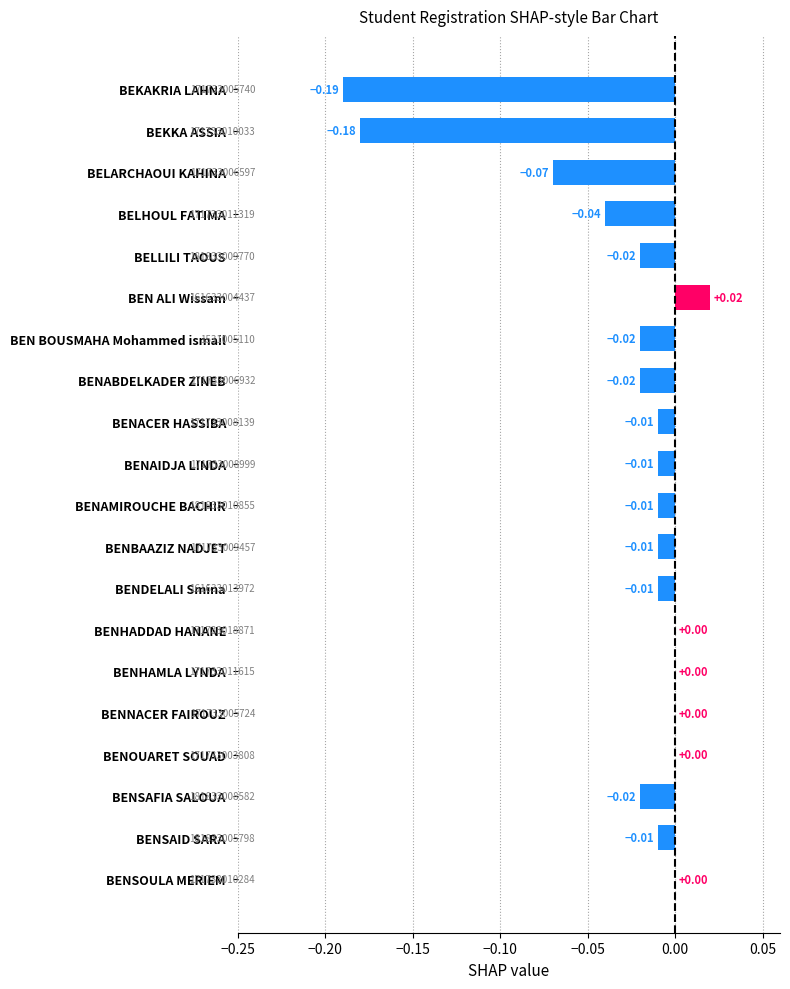

Count the number of categories in the chart.

20